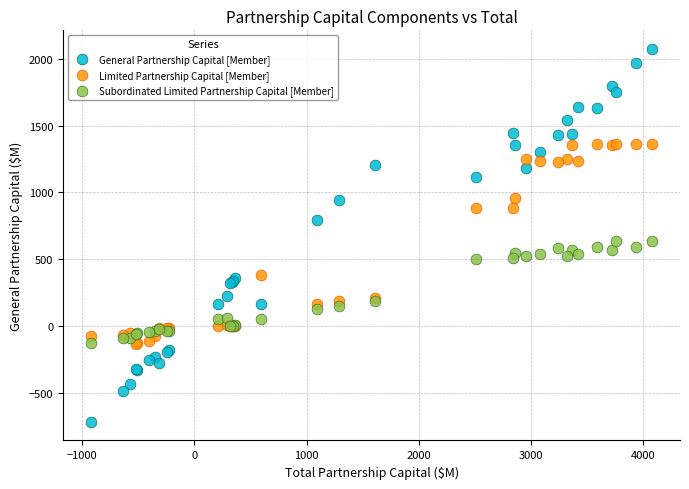

Which series reaches the minimum Y coordinate?

General Partnership Capital [Member]